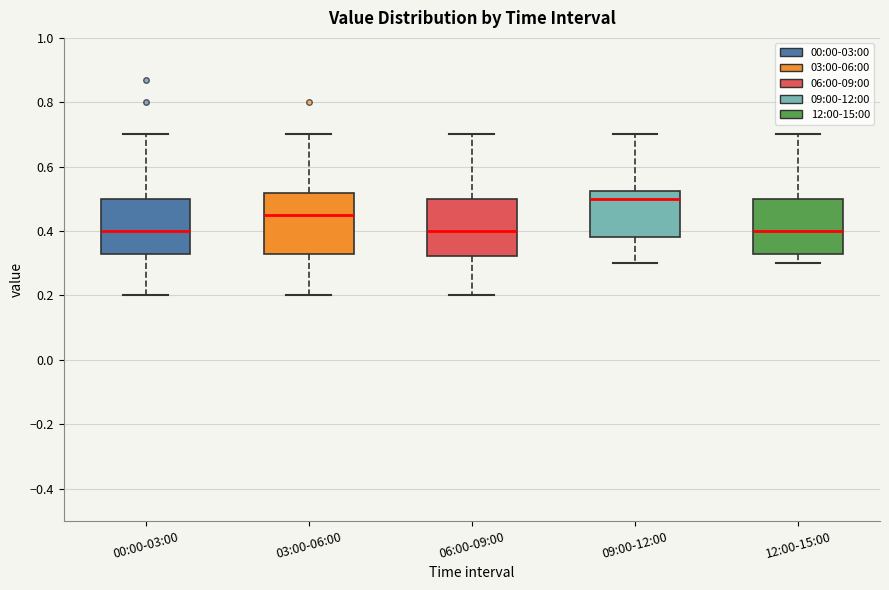

Reading left to right, read every box against the y-axis: the position of its median line, the range the box covers, and the ends of its whiskers. The values are not printed on the chart, so give them approximately, as read against the axis.

00:00-03:00: median 0.40, box 0.34 to 0.50, whiskers 0.20 to 0.70
03:00-06:00: median 0.46, box 0.34 to 0.52, whiskers 0.20 to 0.70
06:00-09:00: median 0.40, box 0.32 to 0.50, whiskers 0.20 to 0.70
09:00-12:00: median 0.50, box 0.38 to 0.52, whiskers 0.30 to 0.70
12:00-15:00: median 0.40, box 0.34 to 0.50, whiskers 0.30 to 0.70